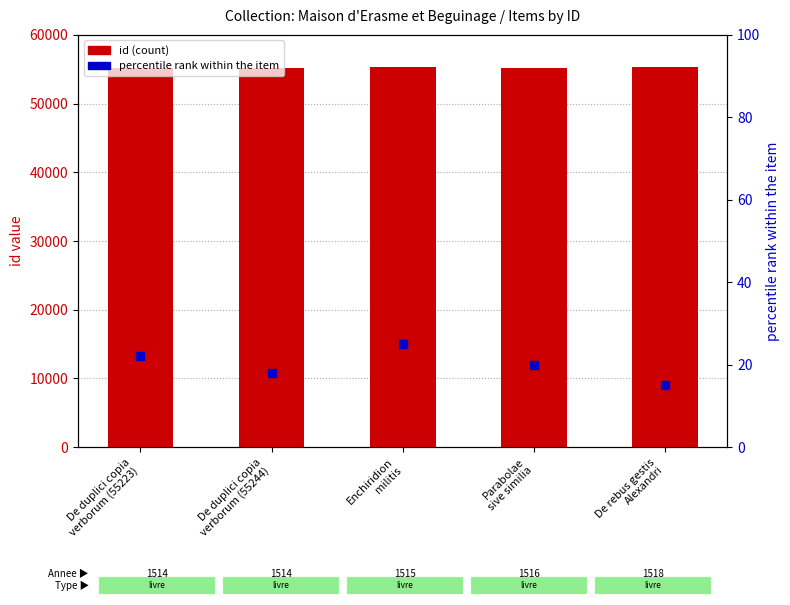

At which category is the sum across all series the highest?

Enchiridion
militis